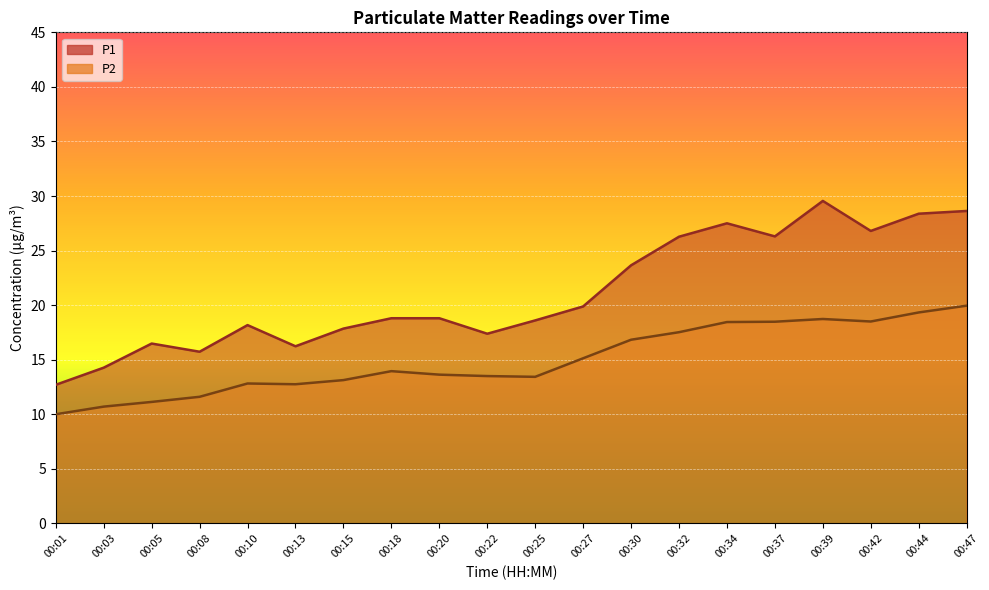

At 00:37, list the series in order from largest to smallest.

P1, P2